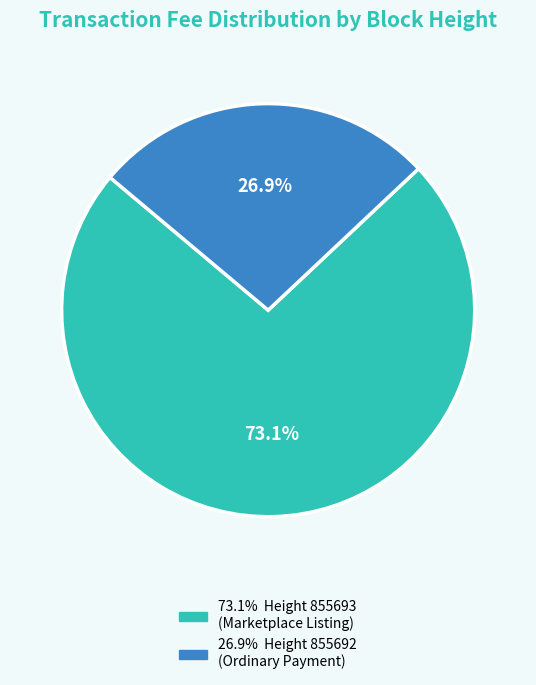

Is there any slice that represents more than half of the pie?

Yes